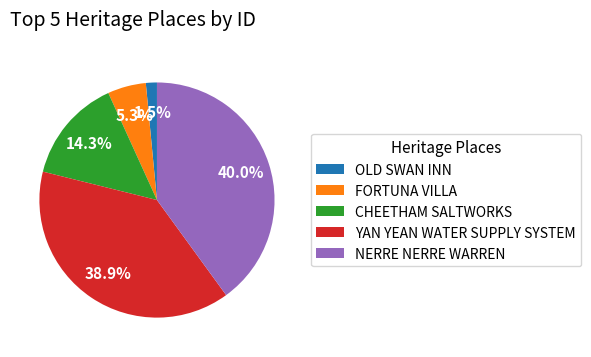

Rank the categories by value from highest to lowest.

NERRE NERRE WARREN, YAN YEAN WATER SUPPLY SYSTEM, CHEETHAM SALTWORKS, FORTUNA VILLA, OLD SWAN INN